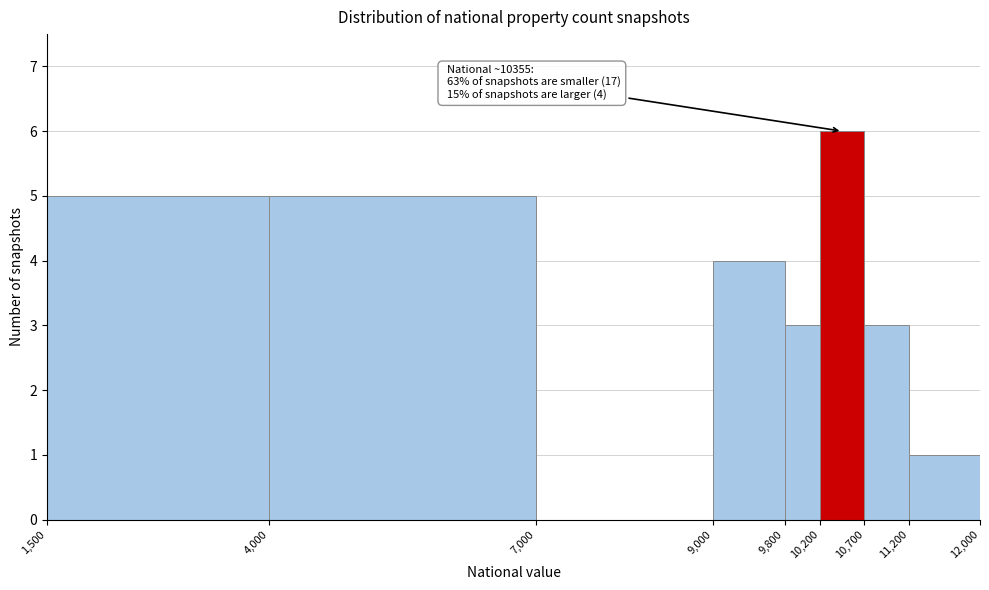

Which range on the x-axis has the tallest bar?

10,200 to 10,700